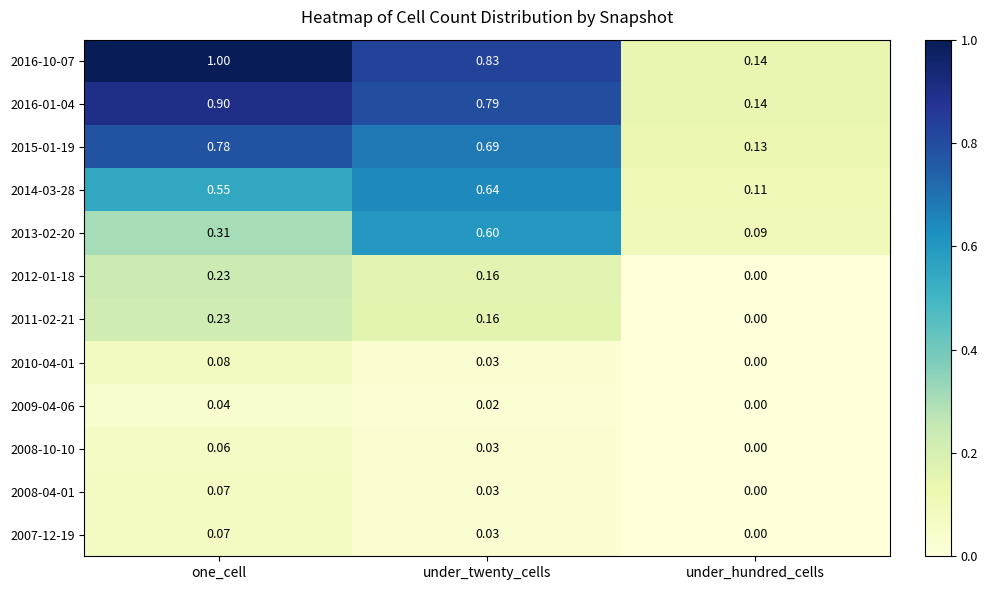

Is the value of 2013-02-20 at under_hundred_cells greater than the value of 2016-10-07 at under_twenty_cells?

No